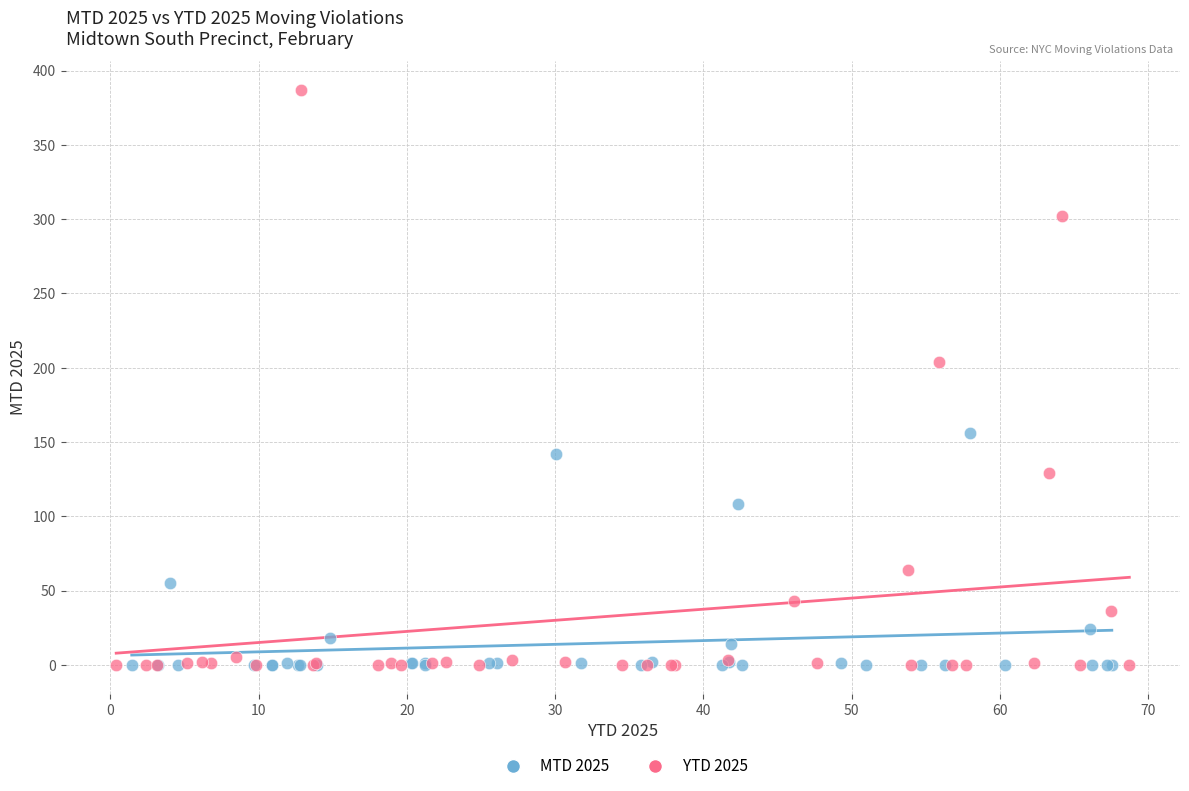

What are all the series names shown in the legend?

MTD 2025, YTD 2025